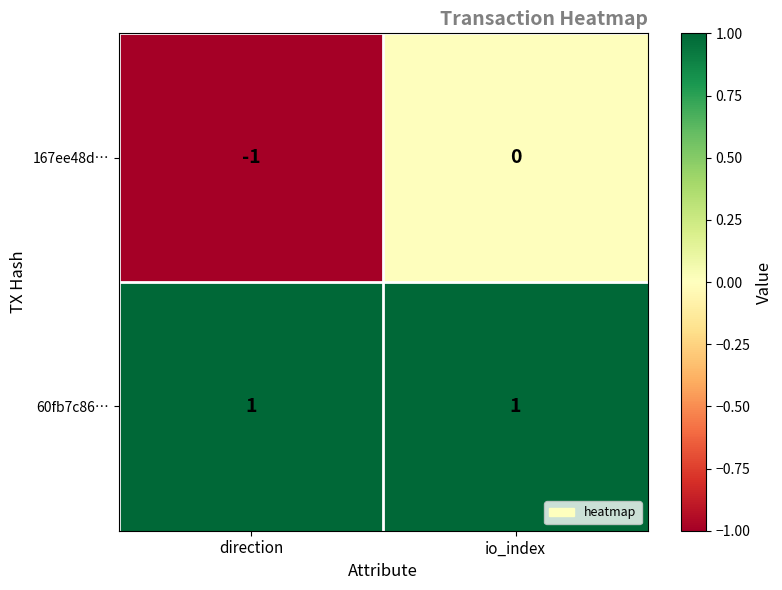

At which label is 167ee48d… closest to 0?

io_index